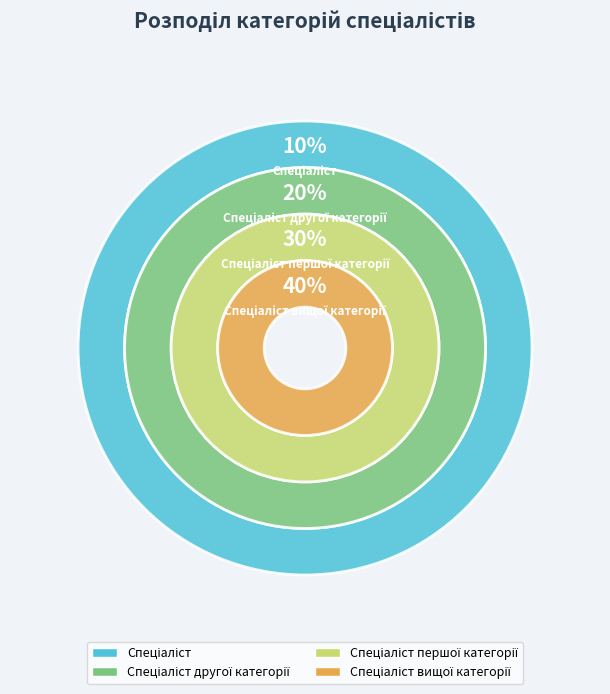

Rank the categories by value from lowest to highest.

Спеціаліст, Спеціаліст другої категорії, Спеціаліст першої категорії, Спеціаліст вищої категорії